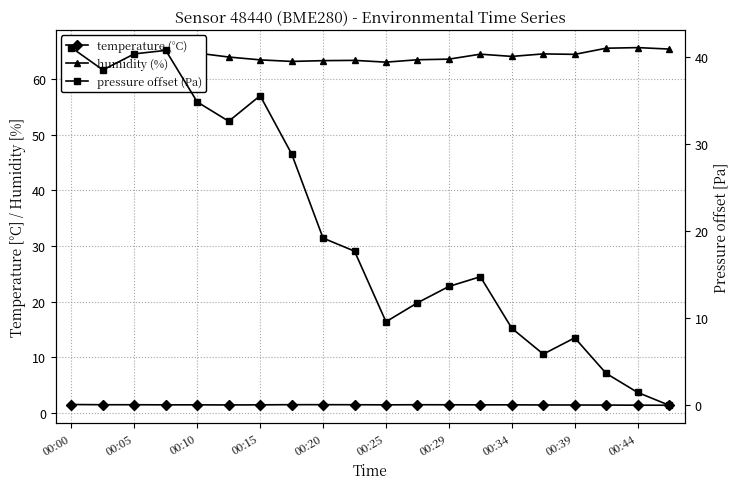

What are all the series names shown in the legend?

temperature (°C), humidity (%), pressure offset (Pa)